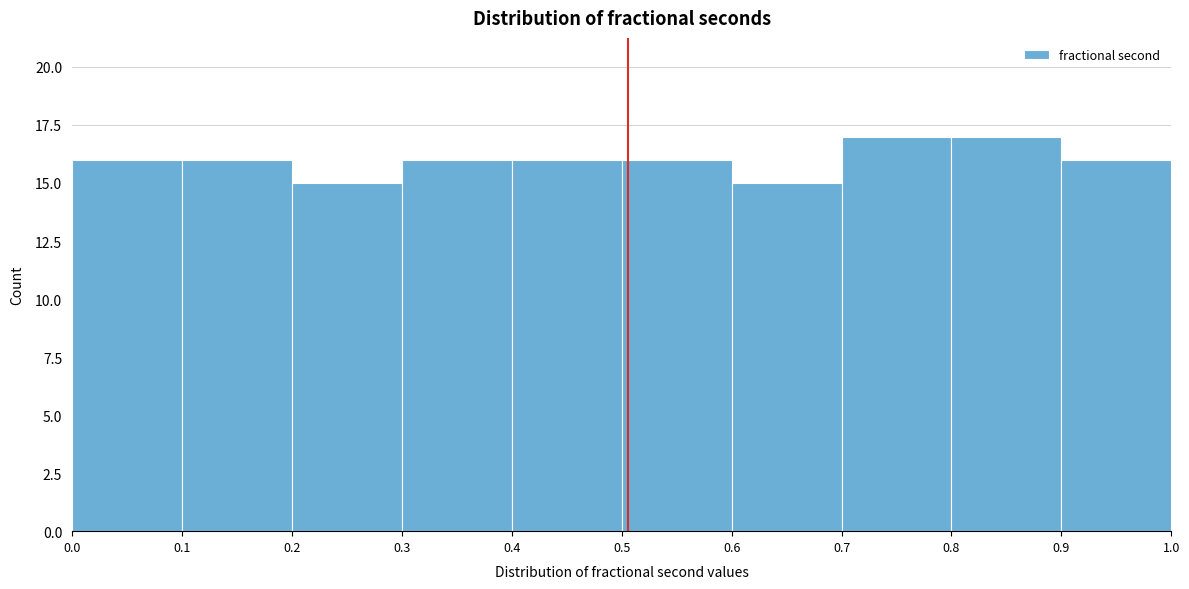

What is the height of the bar covering 0.0 to 0.1 on the x-axis? The values are not printed on the chart, so give them approximately, as read against the axis.

16